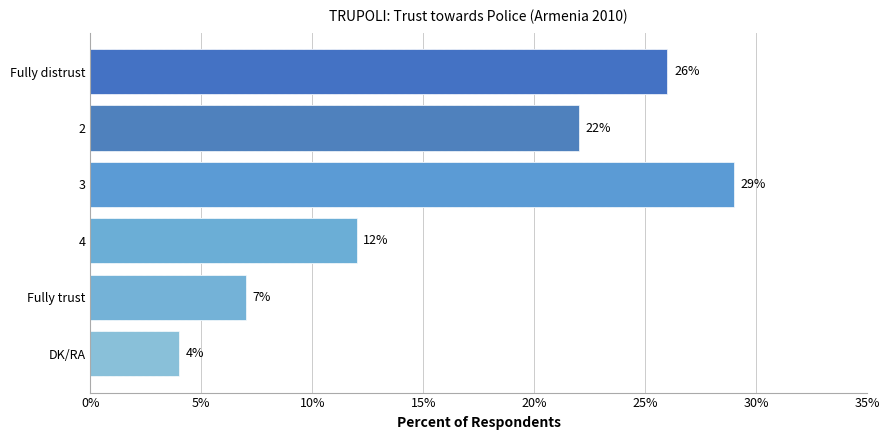

How many data points does each series have?

6